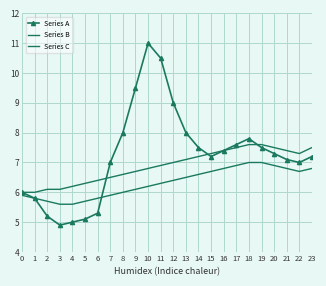

What is the difference between the second highest and second lowest values in the Series A series?

5.5